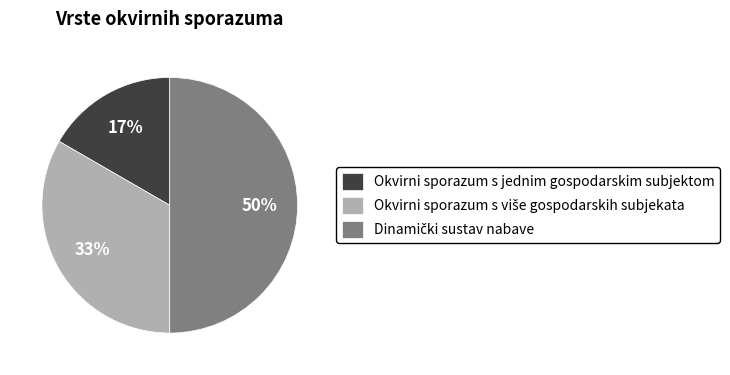

What percentage is the Okvirni sporazum s jednim gospodarskim subjektom slice, to the nearest percent?

17%